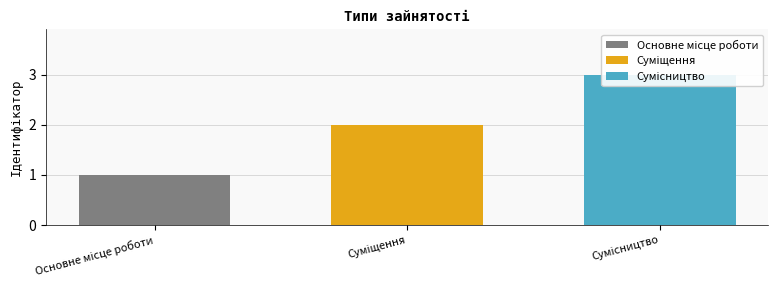

List the labels in order of value, largest first.

Сумісництво, Суміщення, Основне місце роботи